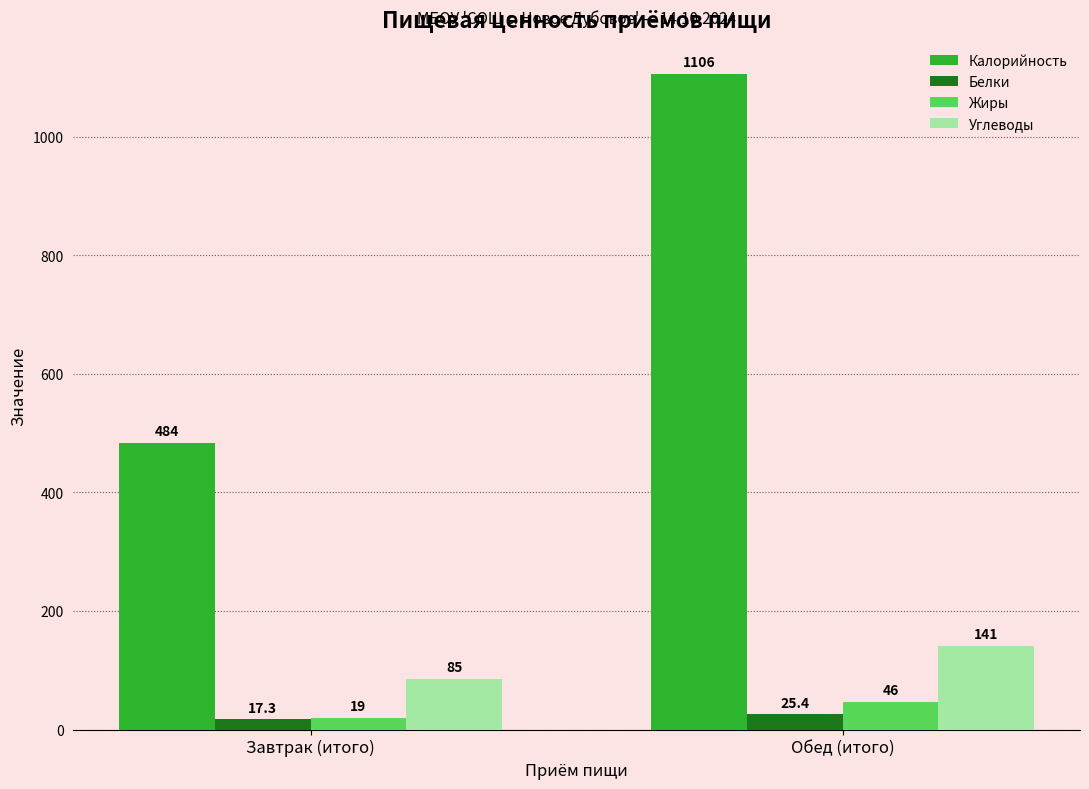

What is the smallest value displayed?

17.3